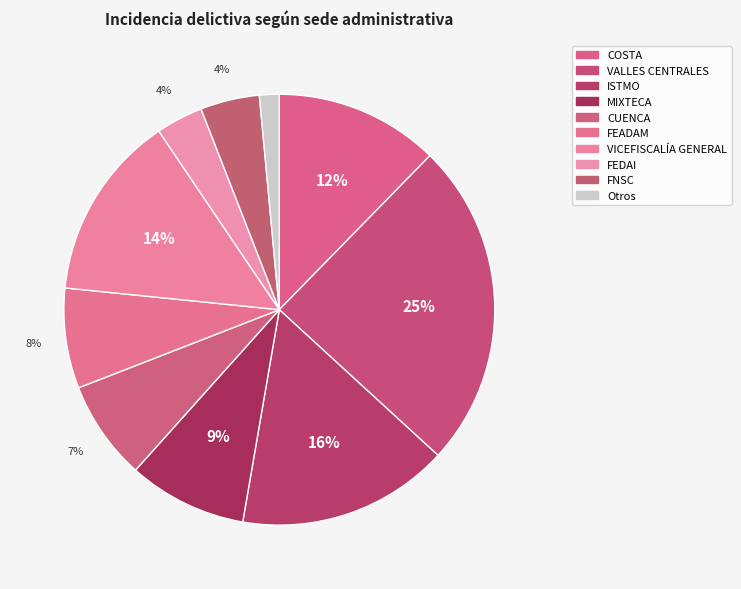

The COSTA slice represents 1% of the pie. True or false?

False